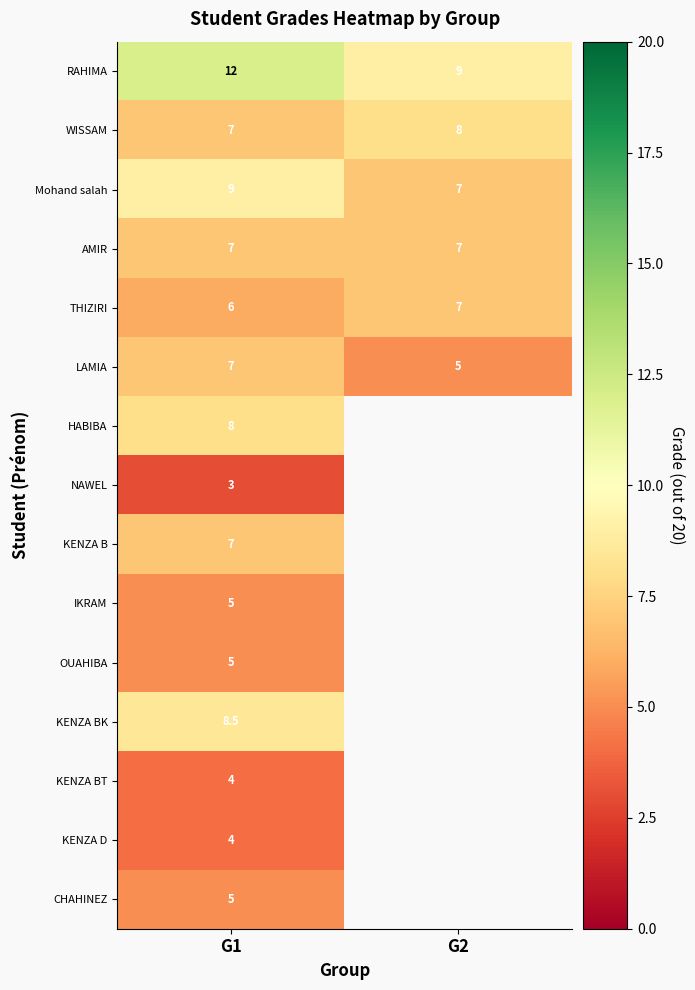

Read the THIZIRI value at G1.

6.0